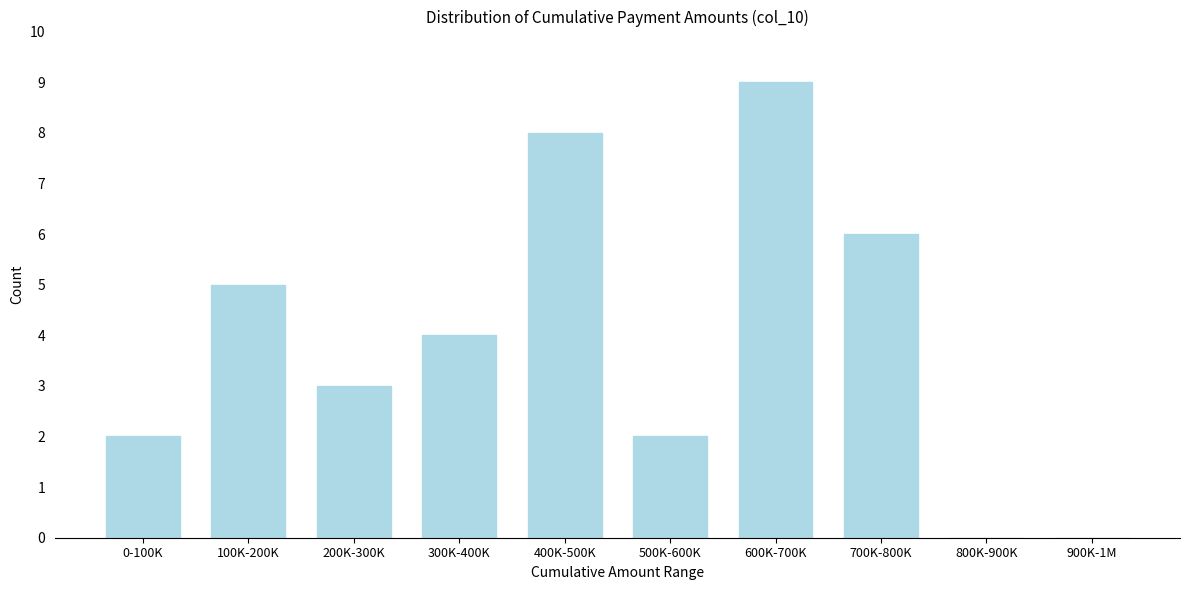

Reading left to right, list all the values displayed in this chart.

0-100K=2	100K-200K=5	200K-300K=3	300K-400K=4	400K-500K=8	500K-600K=2	600K-700K=9	700K-800K=6	800K-900K=0	900K-1M=0